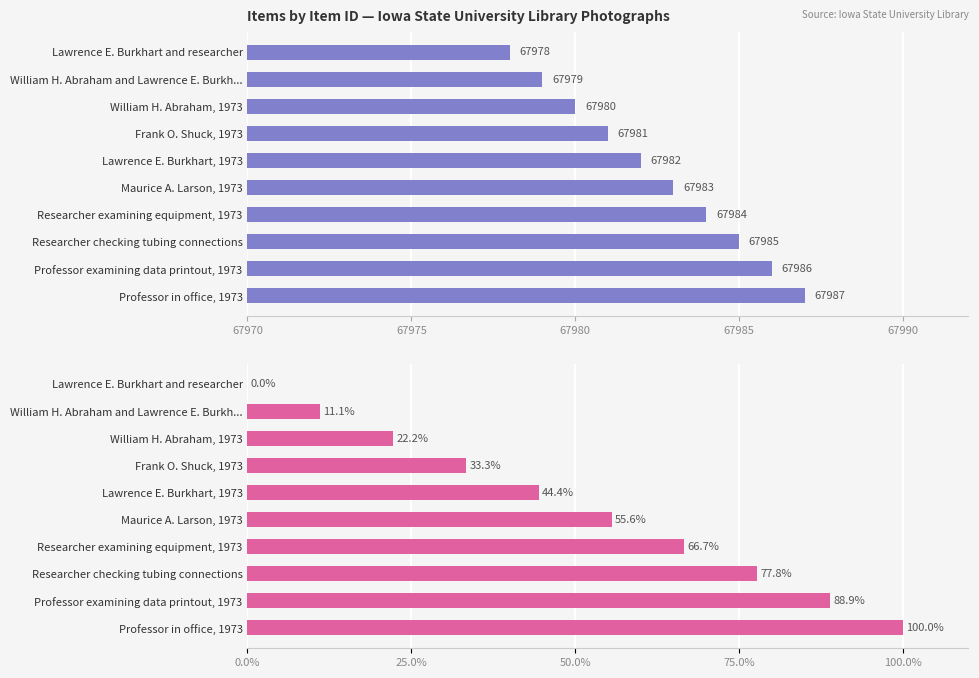

Are the bars horizontal?

Yes